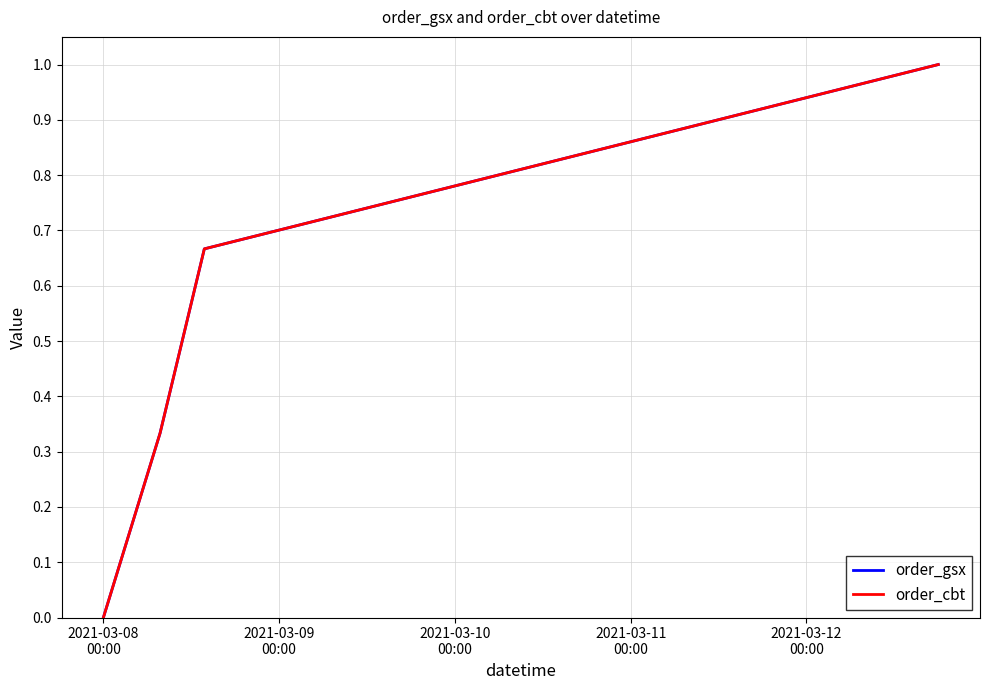

How many lines are shown in the chart?

2